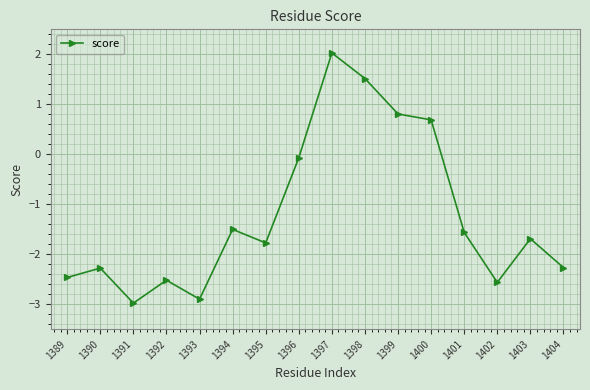

What is the maximum value shown in the chart?

2.0